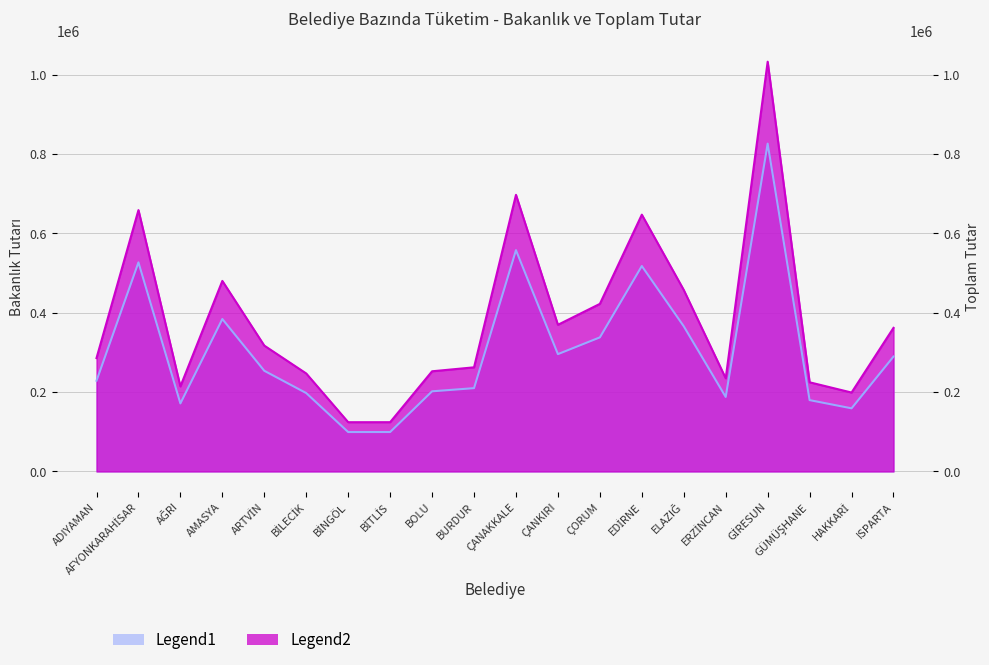

Which series changed the most between ADIYAMAN and ELAZIĞ?

Toplam Tutar